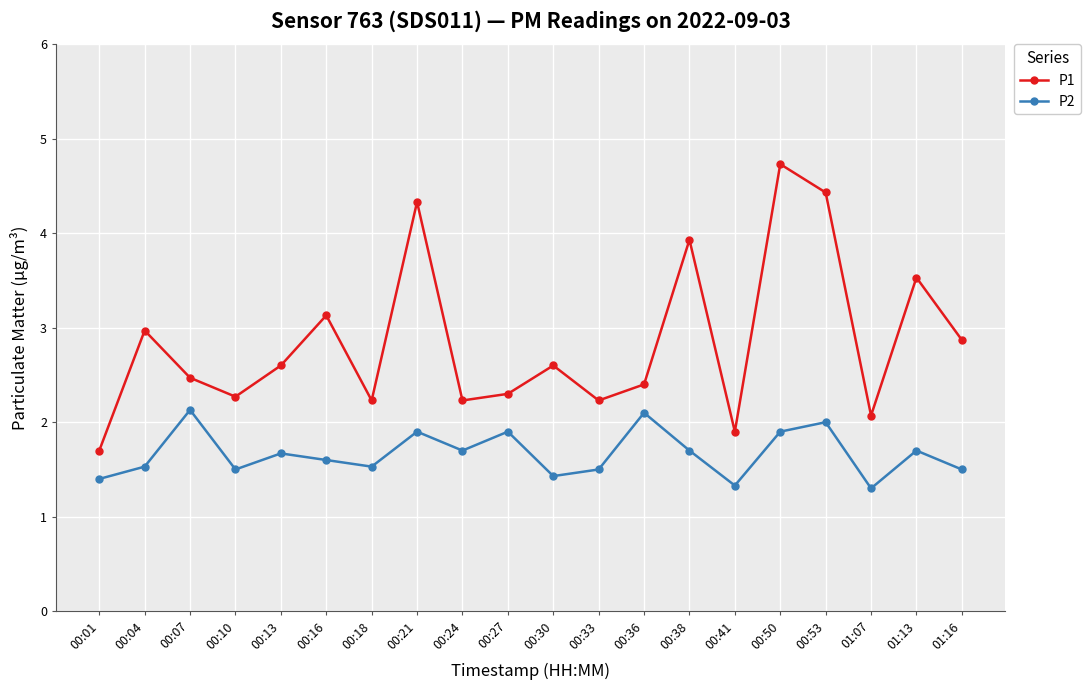

Rank the series by their maximum value, from lowest to highest.

P2, P1